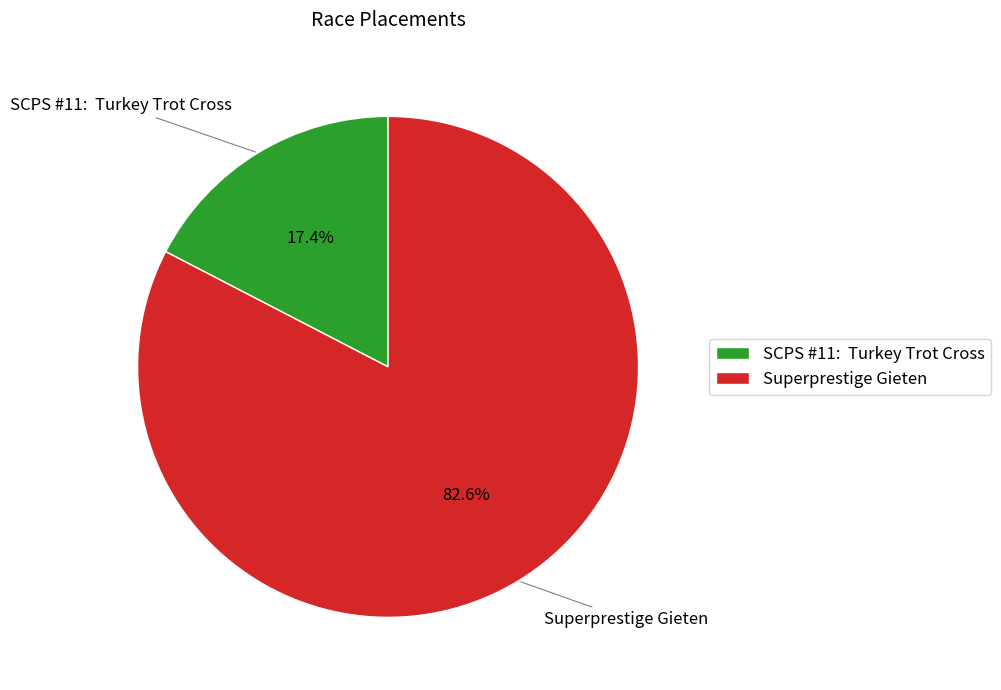

Is there any slice that represents more than half of the pie?

Yes